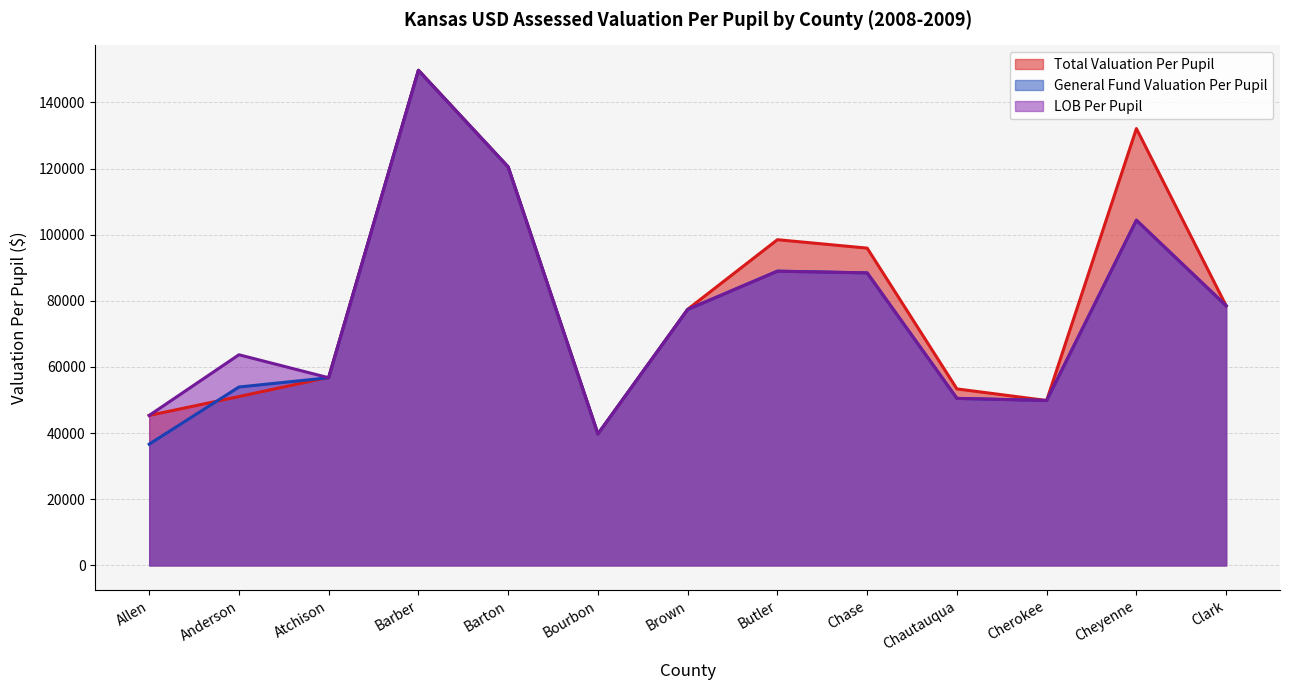

What is the label of the 10th point from the left?

Chautauqua